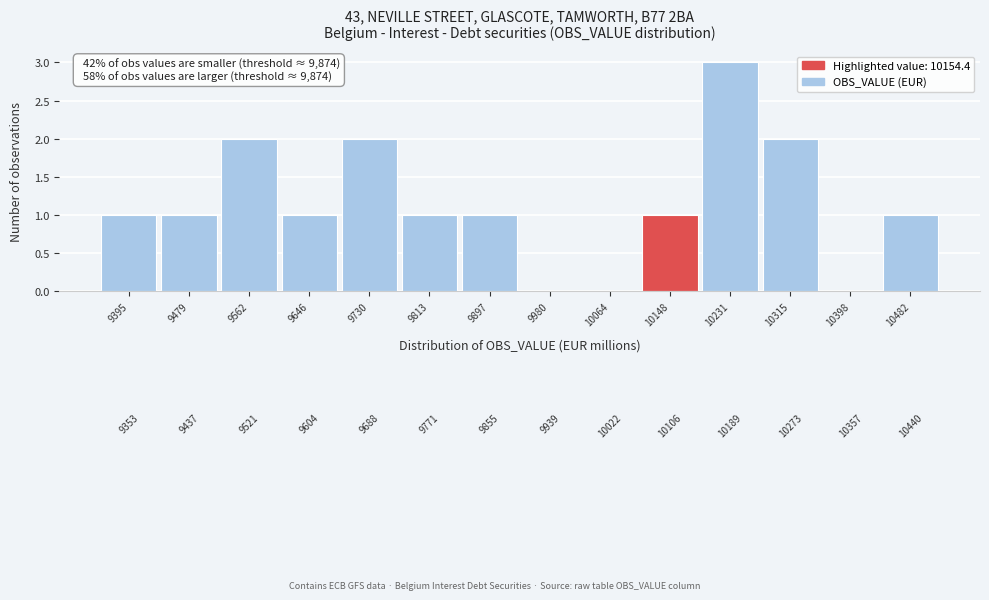

Over which range of the x-axis is the bar tallest?

10190 to 10270